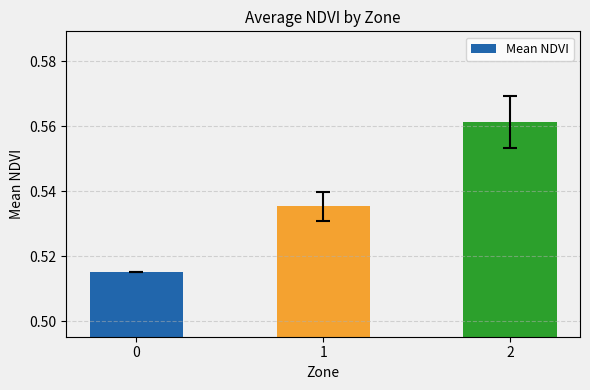

What is the sum of the values at 2 and 0?

1.1